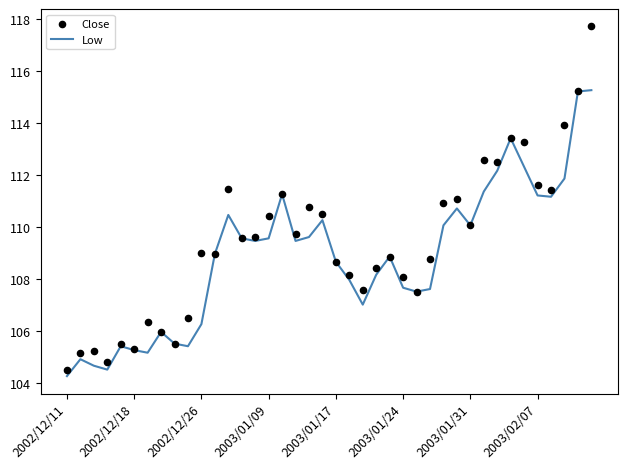

Is the value of Close at 2003/01/31 greater than the value of Low at 31?

No